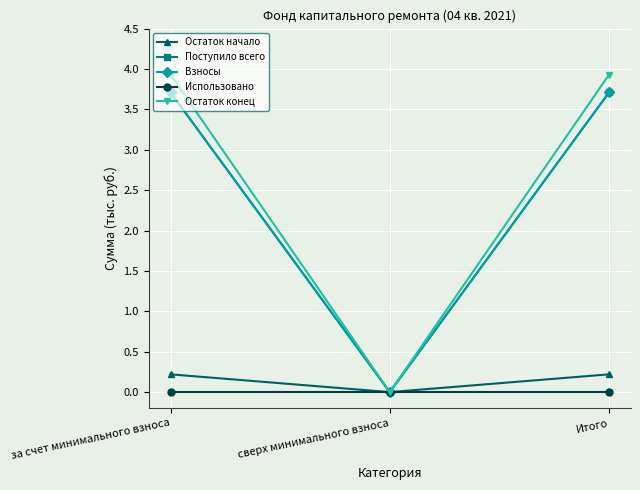

How many lines are shown in the chart?

5